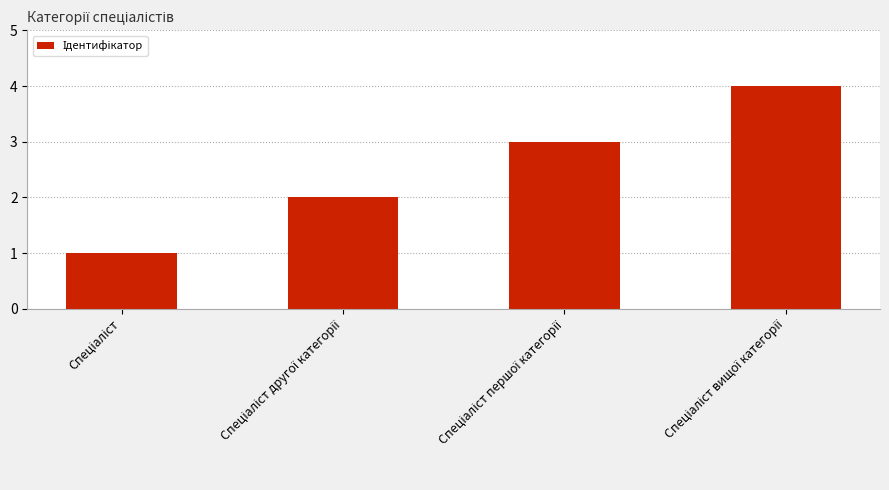

Does the chart contain any negative values?

No